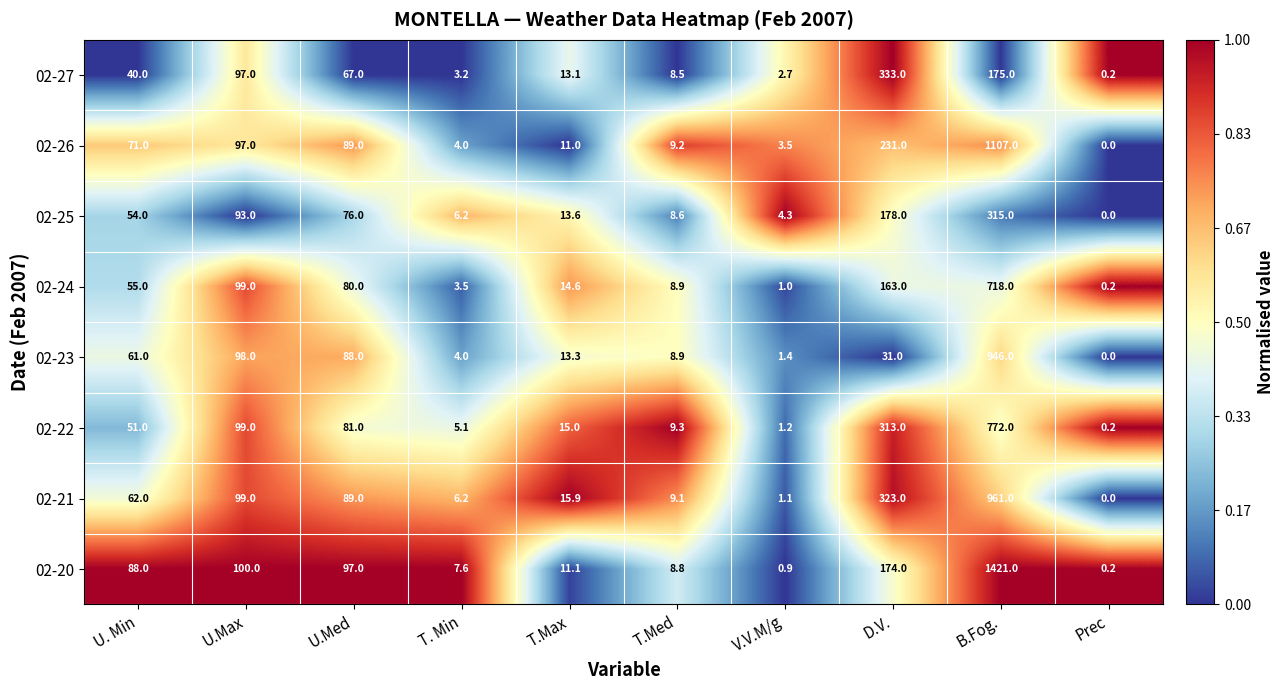

Which category has the highest value across all series?

B.Fog.